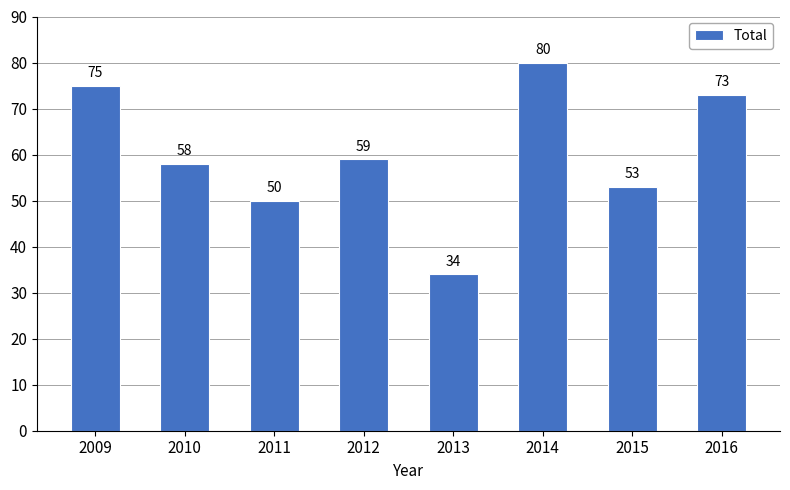

How many bars are there in total?

8